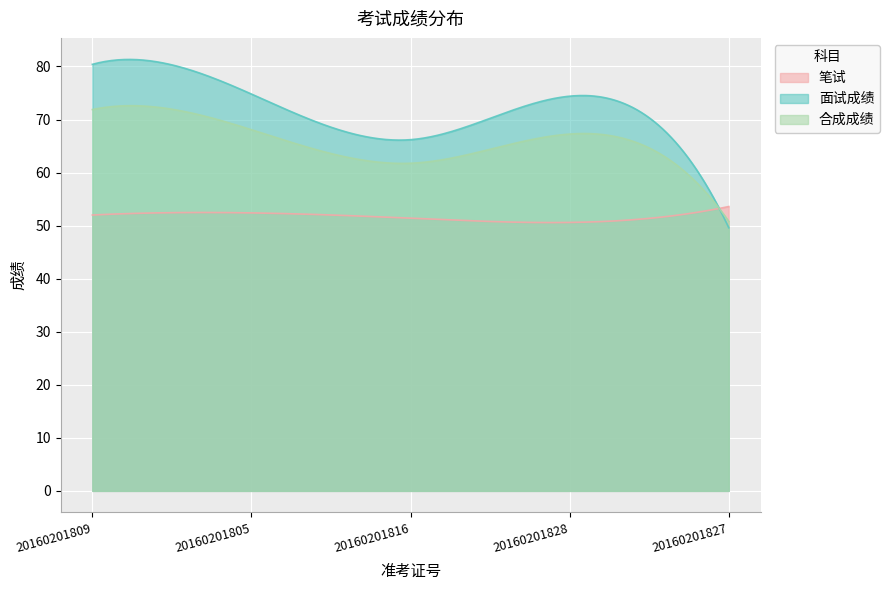

What is the smallest value displayed?

49.6